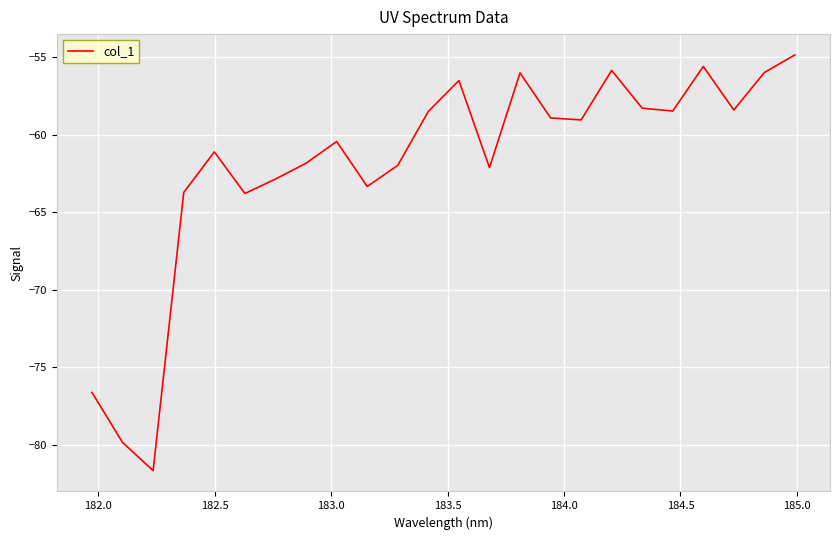

What is the greatest value displayed?

-54.9